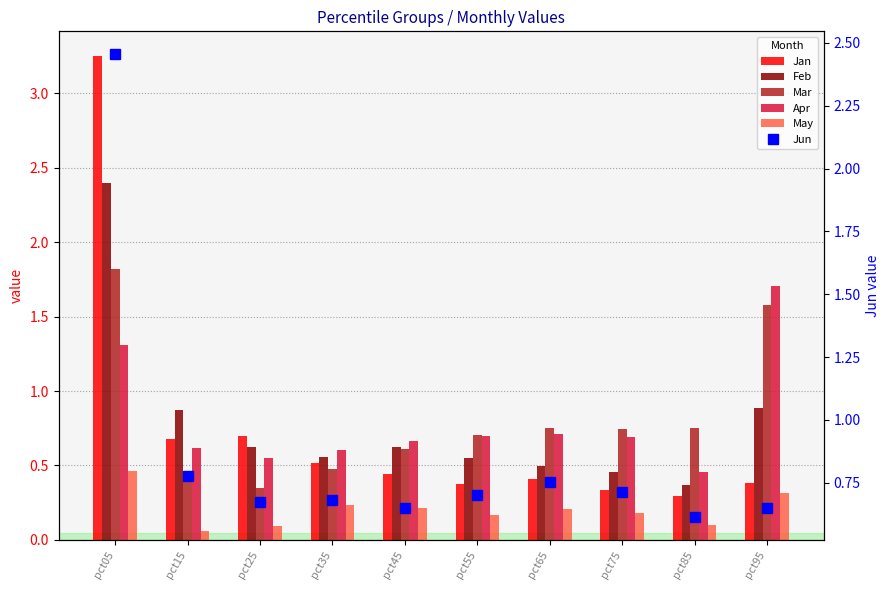

The Jun series shows 0.6 at pct85. True or false?

True